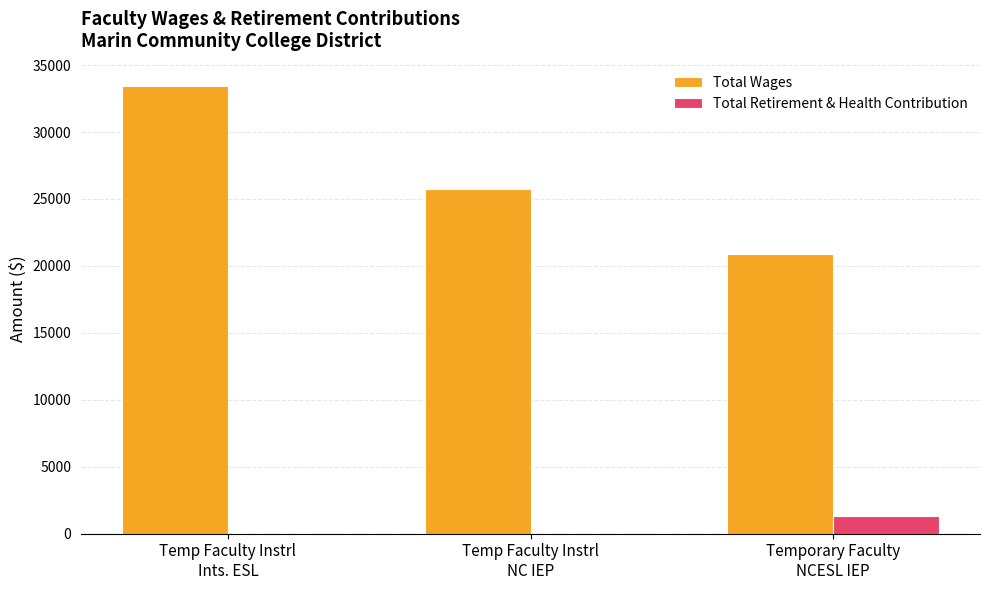

Which series has the largest range (max minus min)?

Total Wages